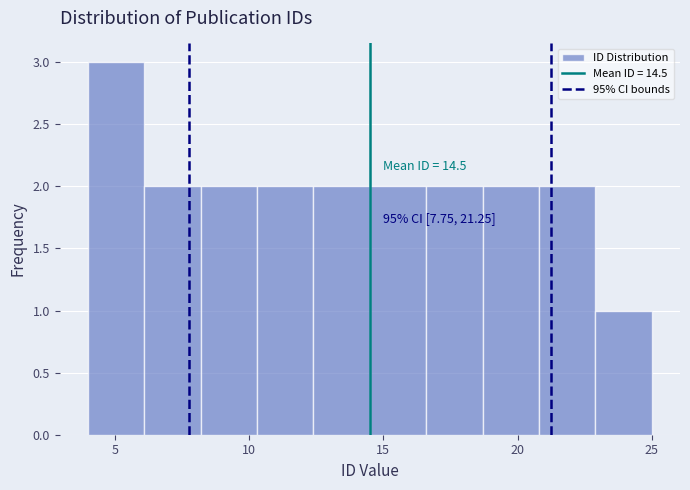

Which range on the x-axis has the tallest bar?

4.0 to 6.1